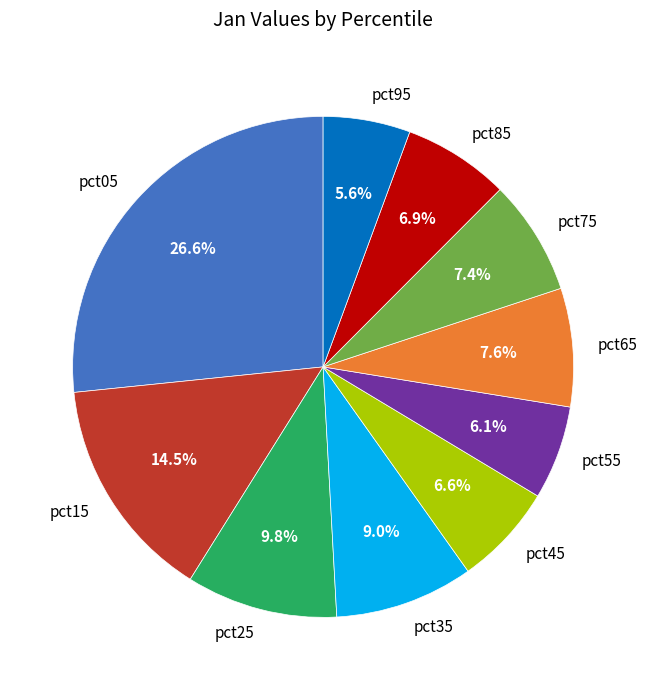

To the nearest percent, what is the difference between the pct95 and pct05 slice percentages?

21%